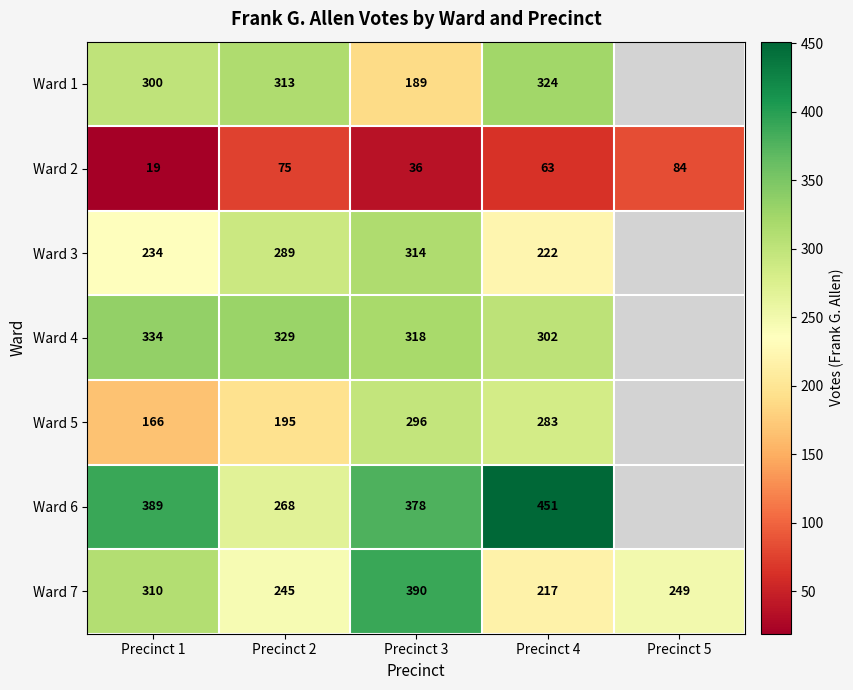

What is the minimum value for Ward 2?

19